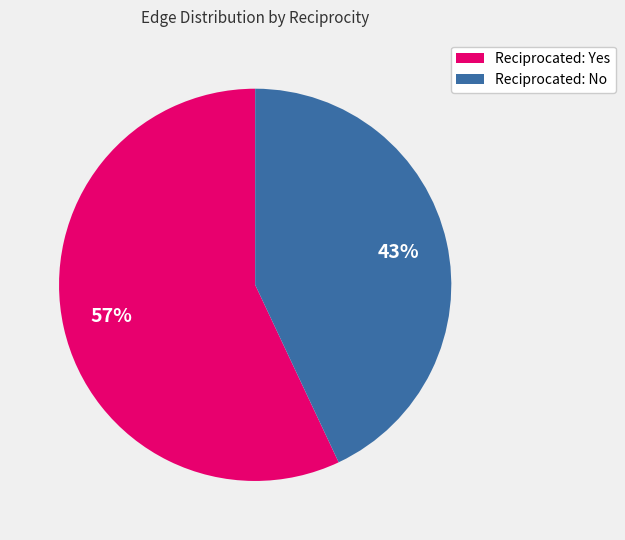

How many segments does this pie chart have?

2